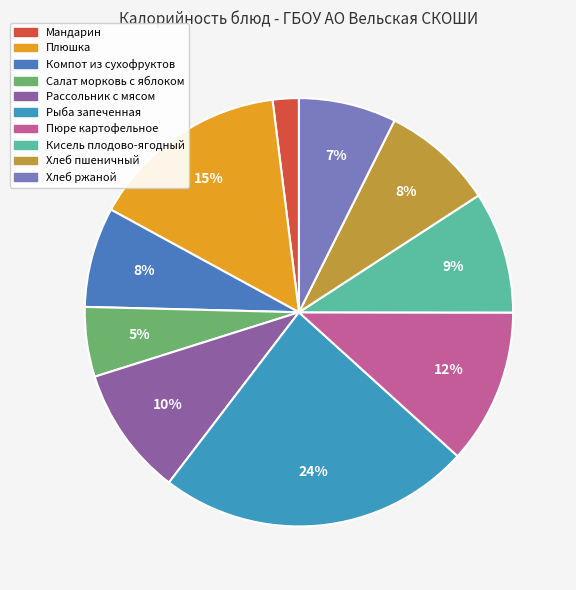

Count the number of slices in the pie.

10